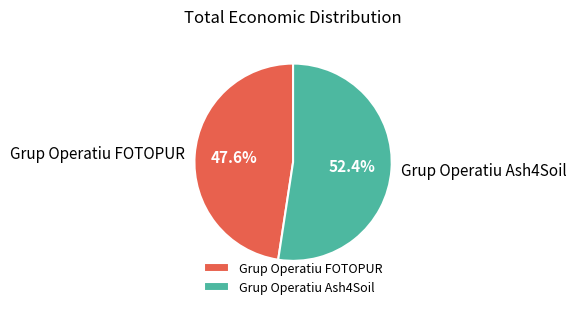

To the nearest percent, what percentage of the pie is Grup Operatiu FOTOPUR?

48%